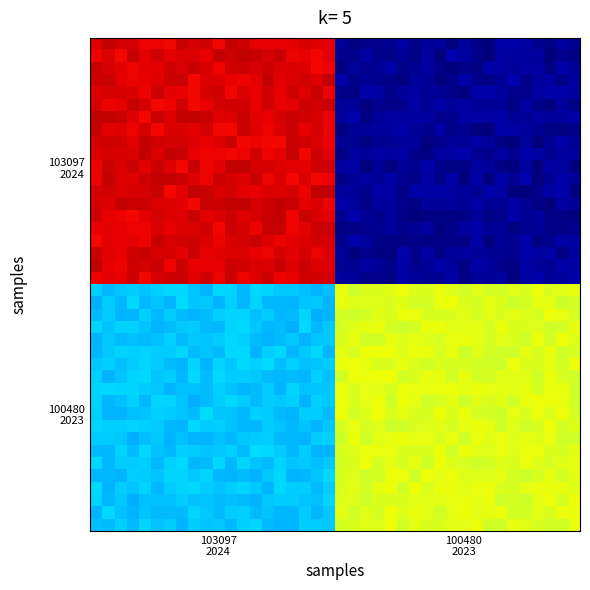

What is the maximum value shown in the chart?

0.9